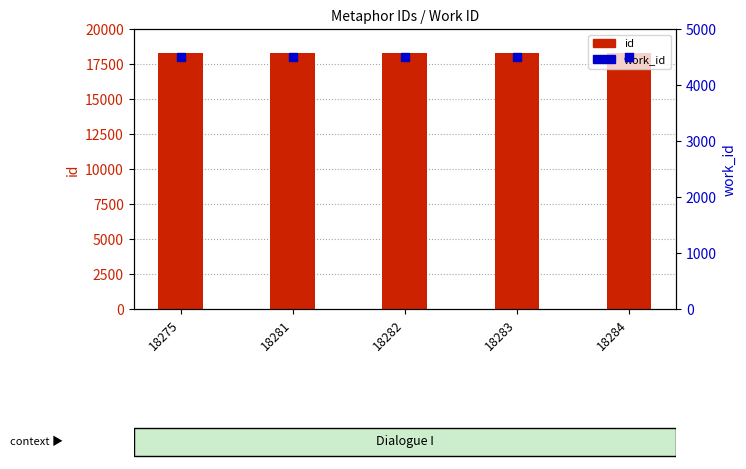

At how many categories does at least one series exceed 6112?

5